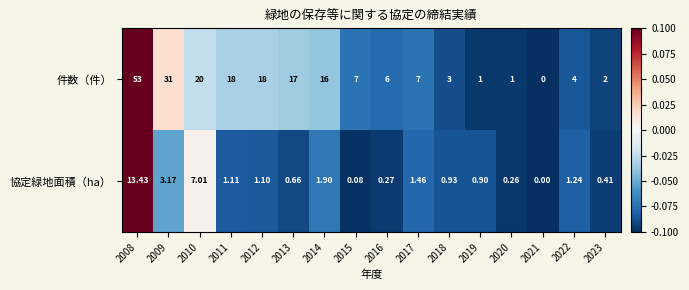

Which series has the largest total across all categories?

件数（件）